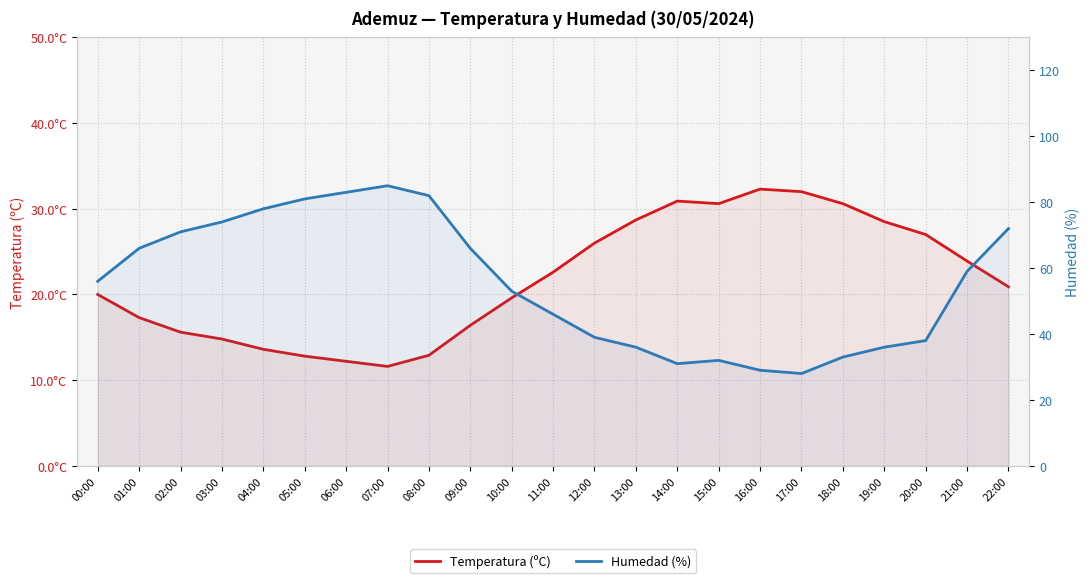

Reading right to left, extract all data points from this chart.

Temperatura (ºC): 22:00=20.9	21:00=23.9	20:00=27.0	19:00=28.5	18:00=30.6	17:00=32.0	16:00=32.3	15:00=30.6	14:00=30.9	13:00=28.7	12:00=26.0	11:00=22.6	10:00=19.6	09:00=16.4	08:00=12.9	07:00=11.6	06:00=12.2	05:00=12.8	04:00=13.6	03:00=14.8	02:00=15.6	01:00=17.3	00:00=20.0
Humedad (%): 22:00=72.0	21:00=59.0	20:00=38.0	19:00=36.0	18:00=33.0	17:00=28.0	16:00=29.0	15:00=32.0	14:00=31.0	13:00=36.0	12:00=39.0	11:00=46.0	10:00=53.0	09:00=66.0	08:00=82.0	07:00=85.0	06:00=83.0	05:00=81.0	04:00=78.0	03:00=74.0	02:00=71.0	01:00=66.0	00:00=56.0